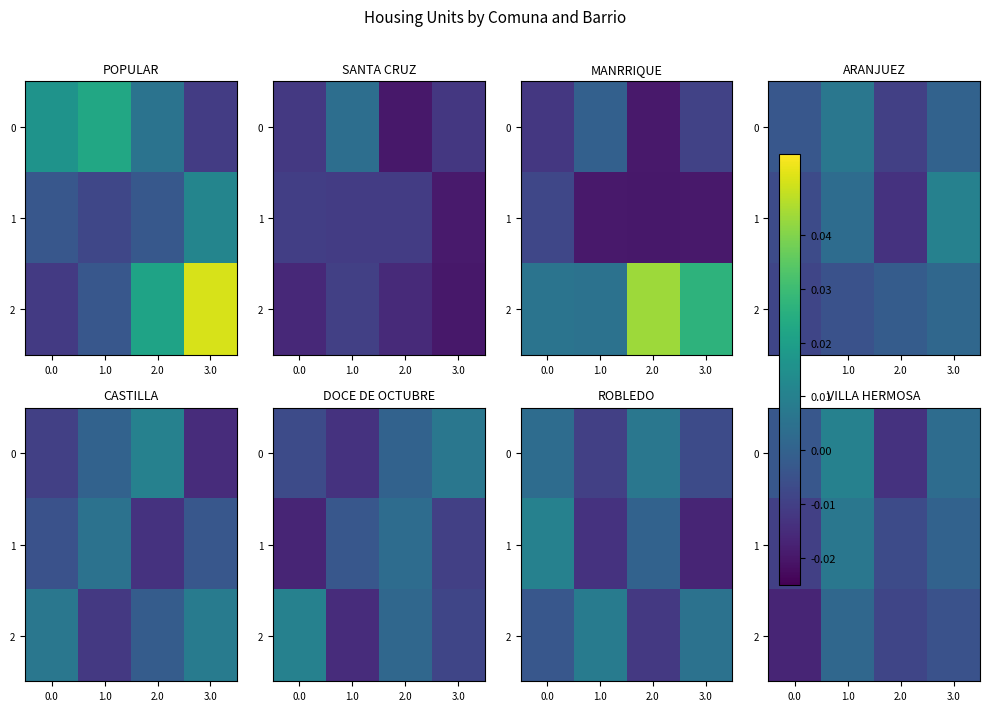

List the labels in order of 1 value, largest first.

1.0, 3.0, 2.0, 0.0